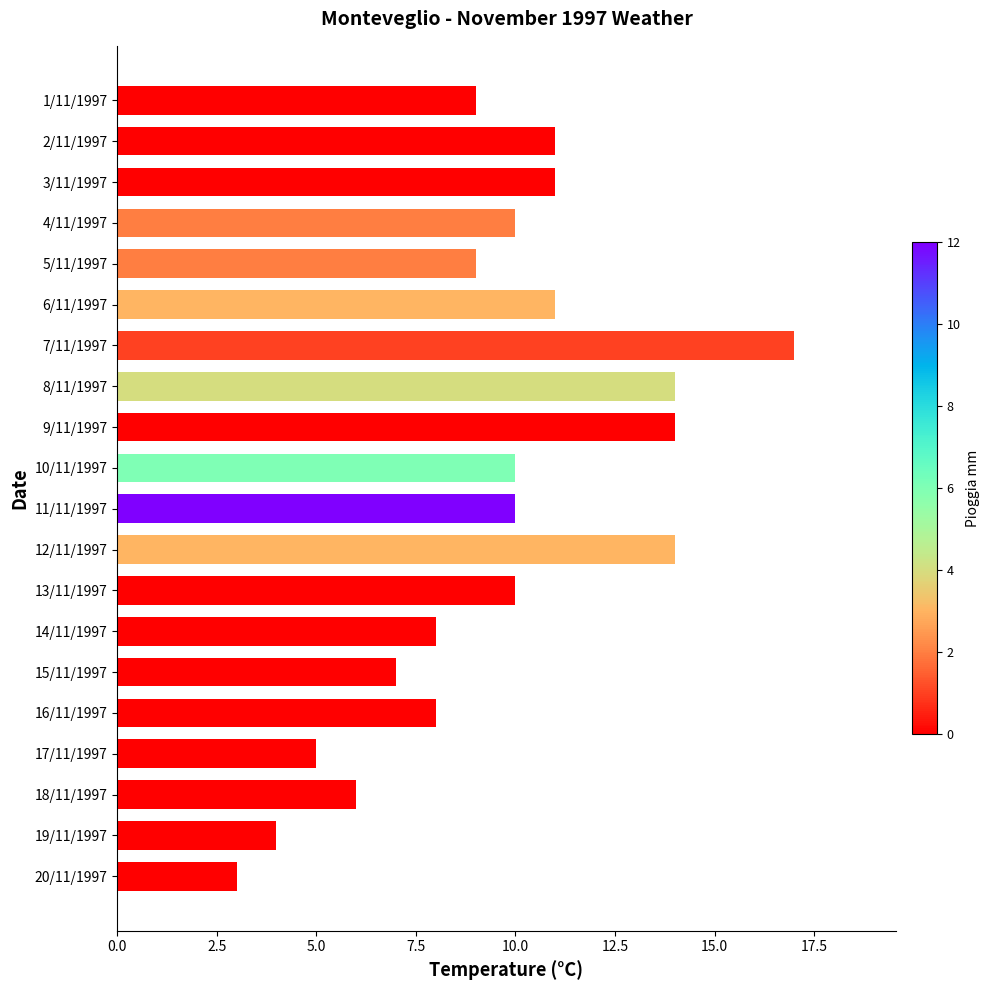

Are the bars horizontal?

Yes